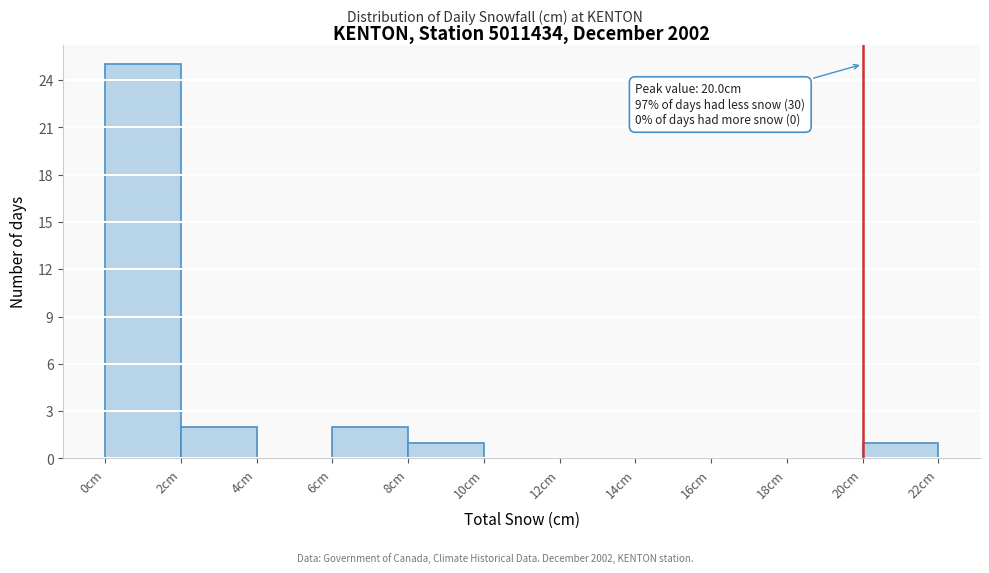

Over which range of the x-axis is the bar tallest?

0 to 2